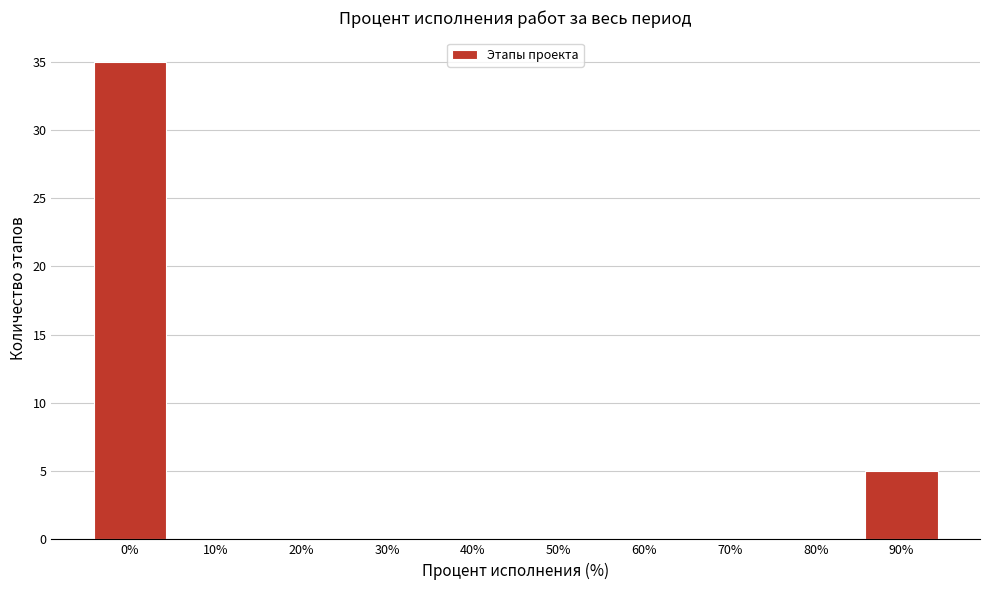

Reading left to right, list all the values displayed in this chart.

0%=35	10%=0	20%=0	30%=0	40%=0	50%=0	60%=0	70%=0	80%=0	90%=5